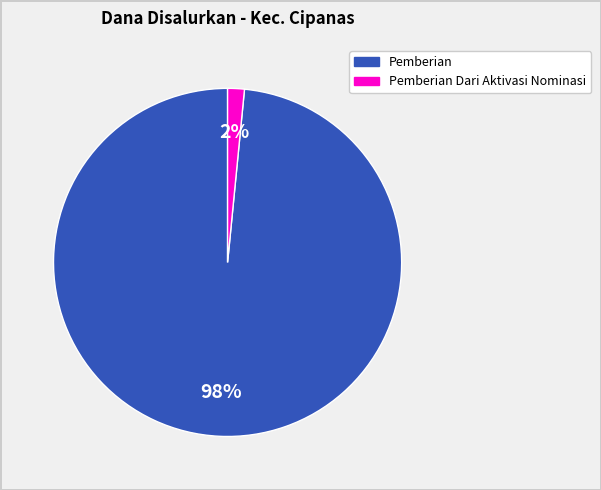

How many slices are in this pie chart?

2